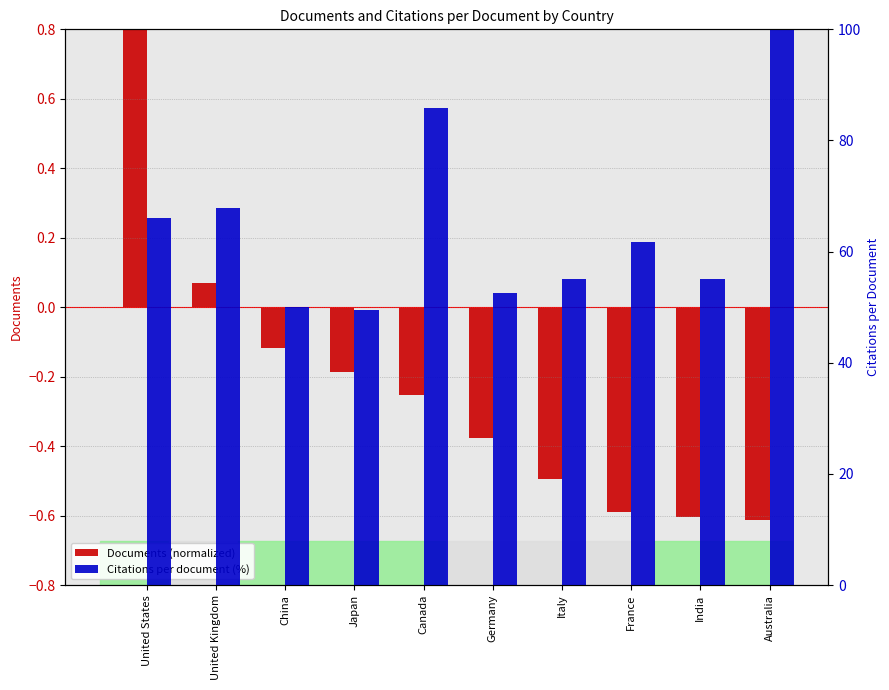

At which category is the sum across all series the highest?

Australia